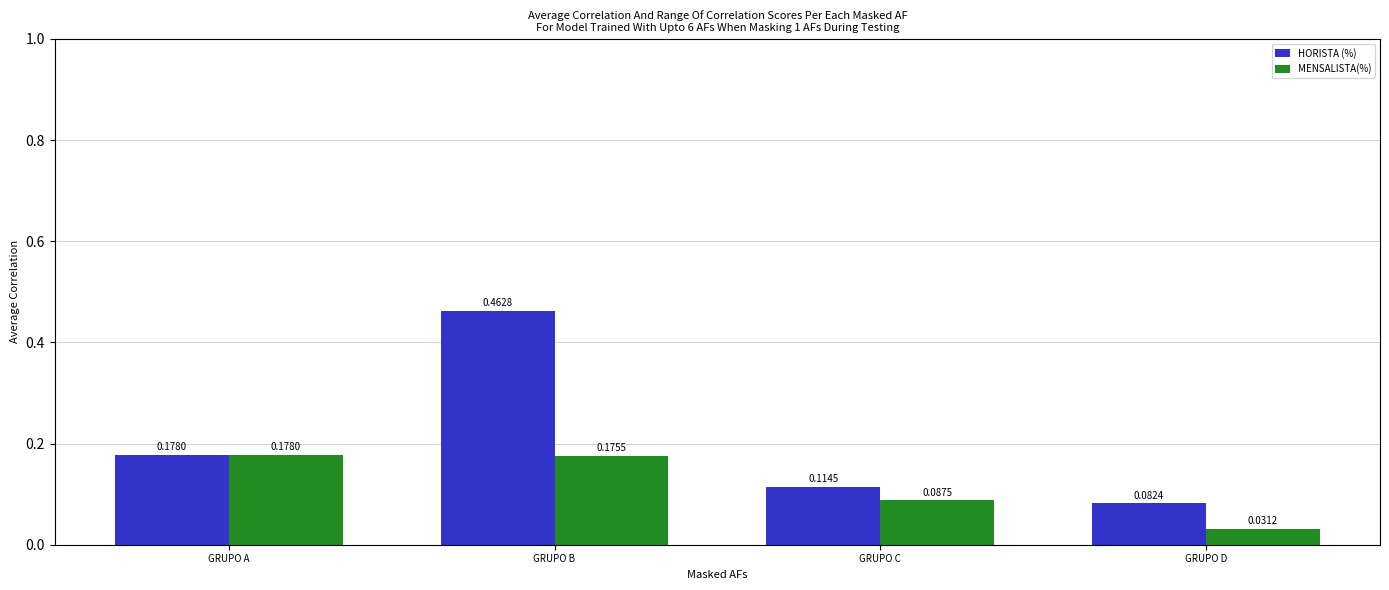

The MENSALISTA(%) series shows 0.1 at GRUPO A. True or false?

False